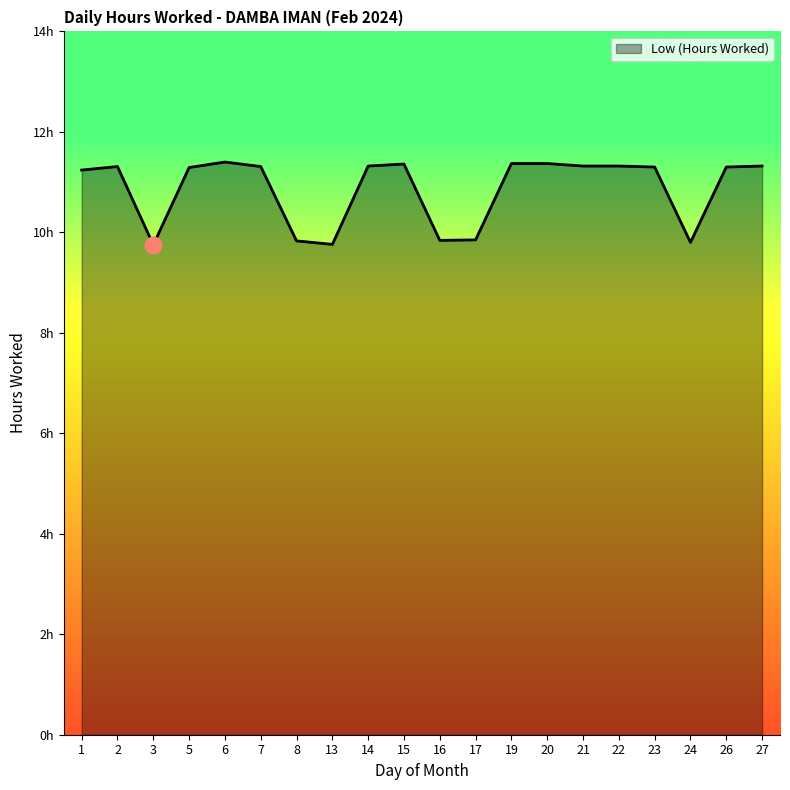

Is this an area chart (filled region under the line)?

Yes